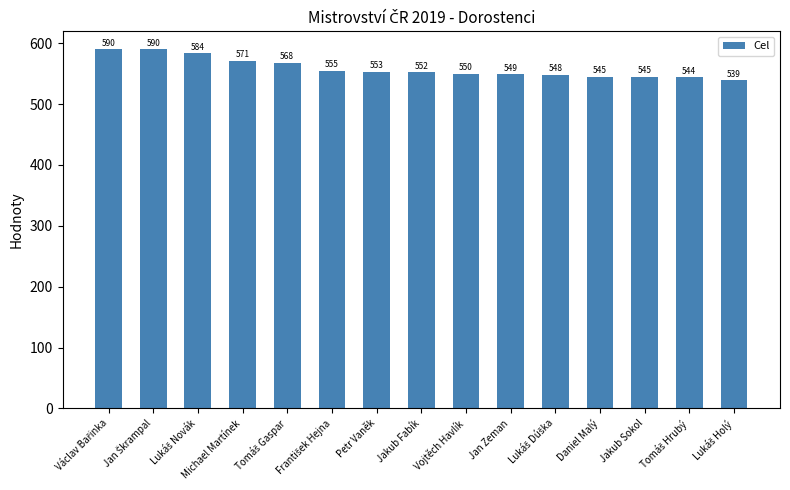

Between Petr Vaněk and Jakub Fabík, which is larger?

Petr Vaněk